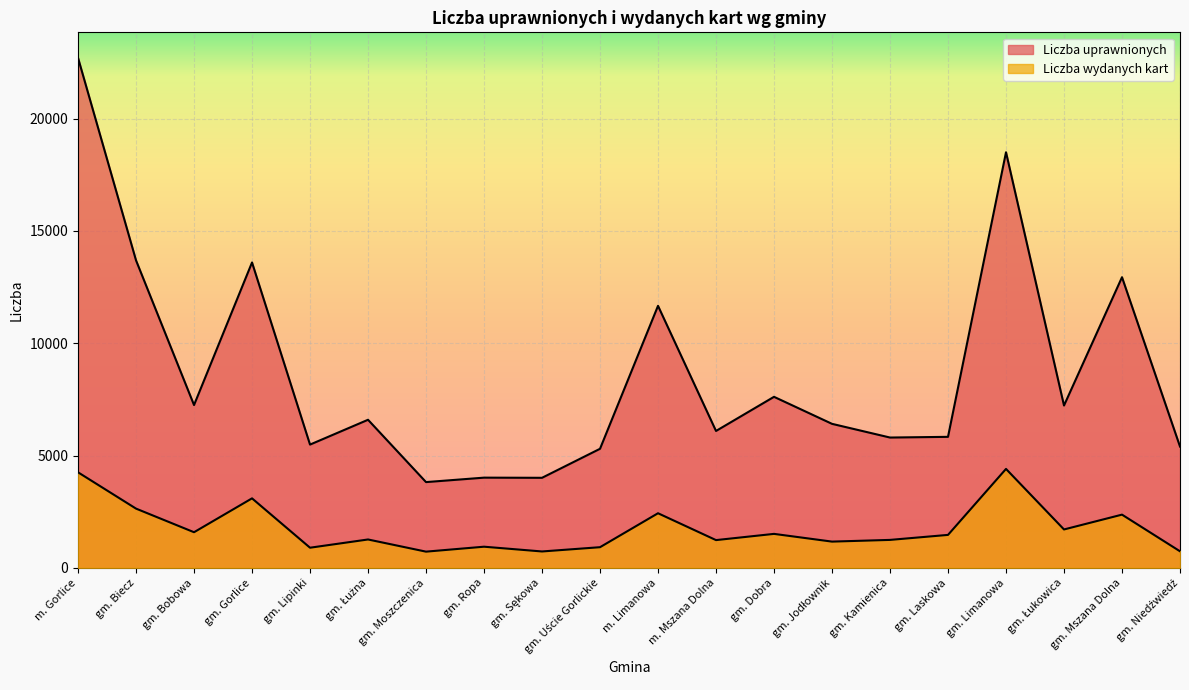

At which category is the sum across all series the highest?

m. Gorlice